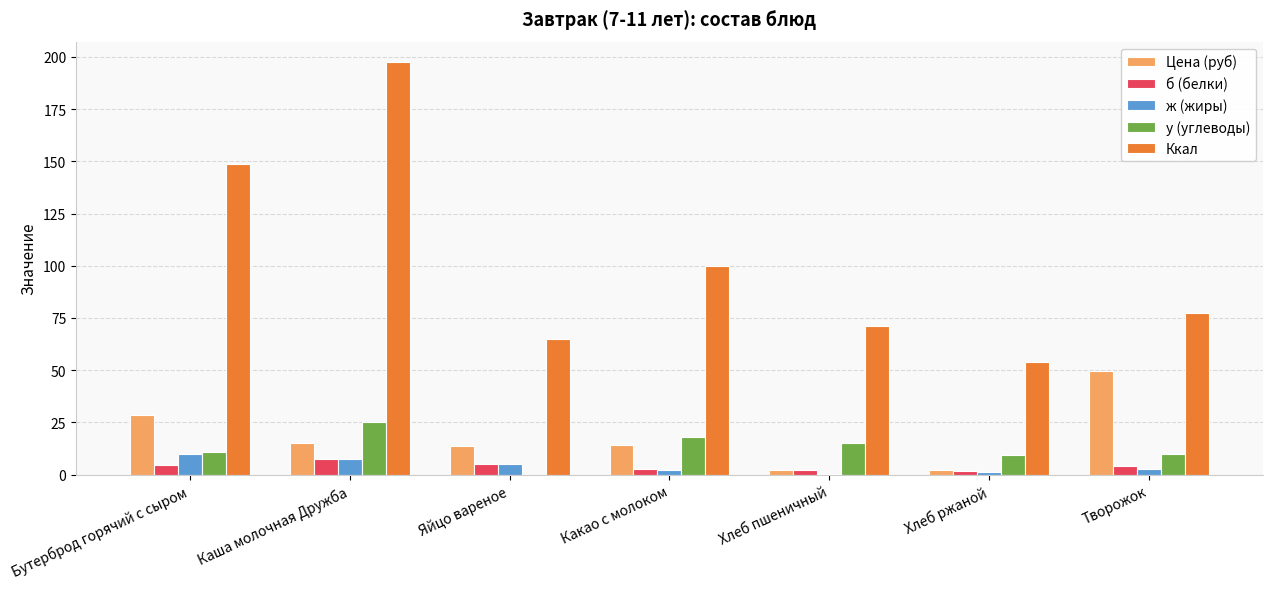

What is the total value across all series at Творожок?

143.0